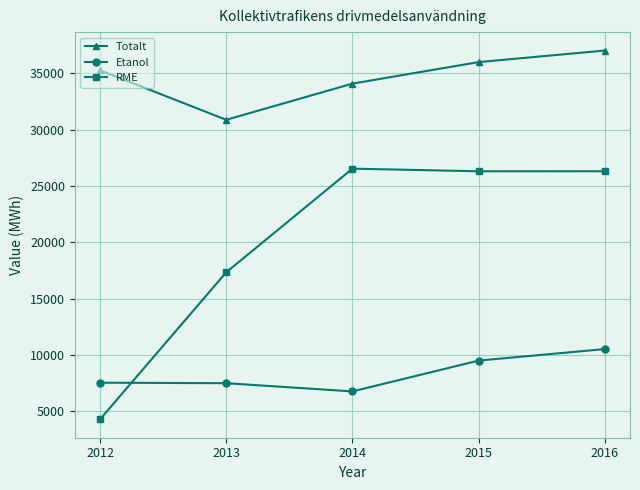

True or false: Etanol and RME cross at least once.

True